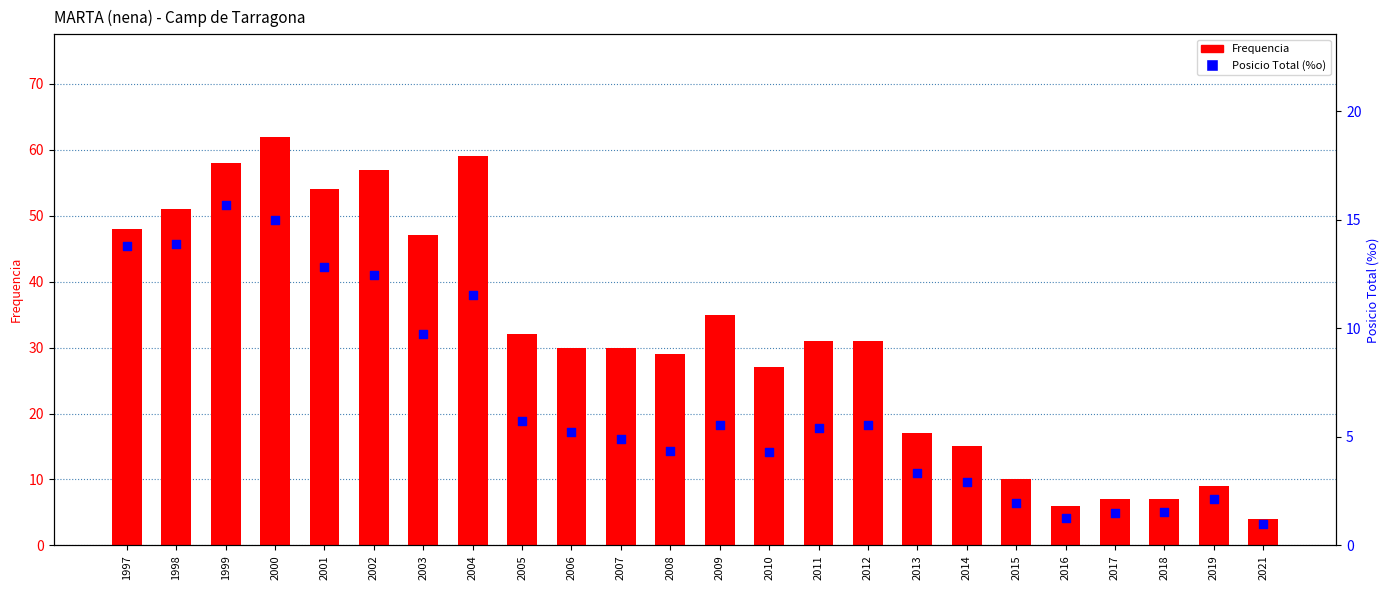

What are all the series names shown in the legend?

Frequencia, Posicio Total (%o)